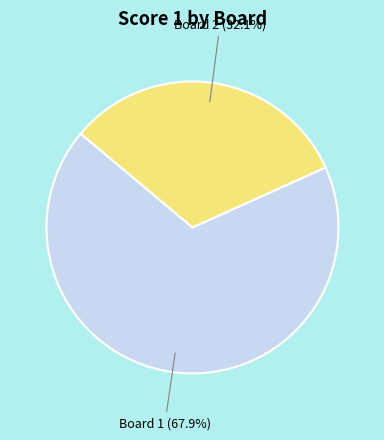

Which has a higher value, Board 2 or Board 1?

Board 1